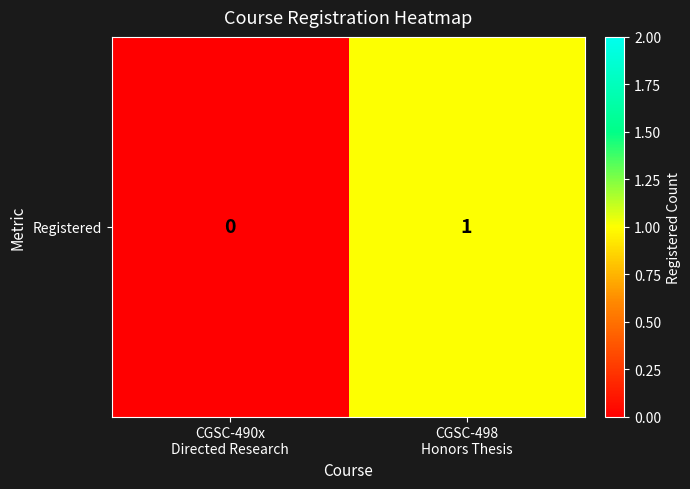

What is the maximum value shown in the chart?

1